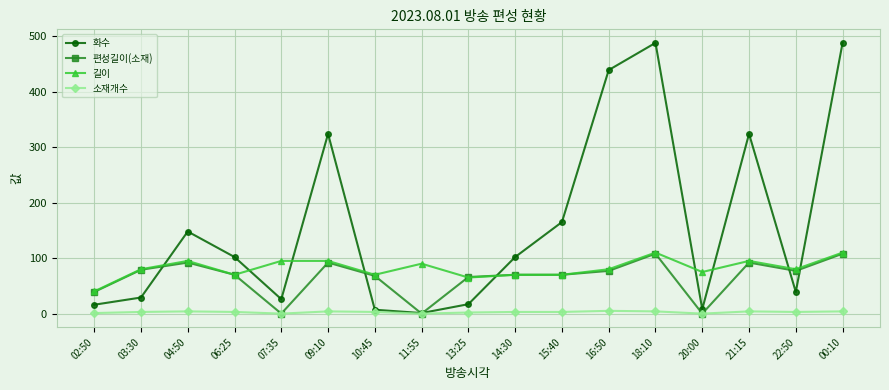

The 길이 series shows 90 at 11:55. True or false?

True